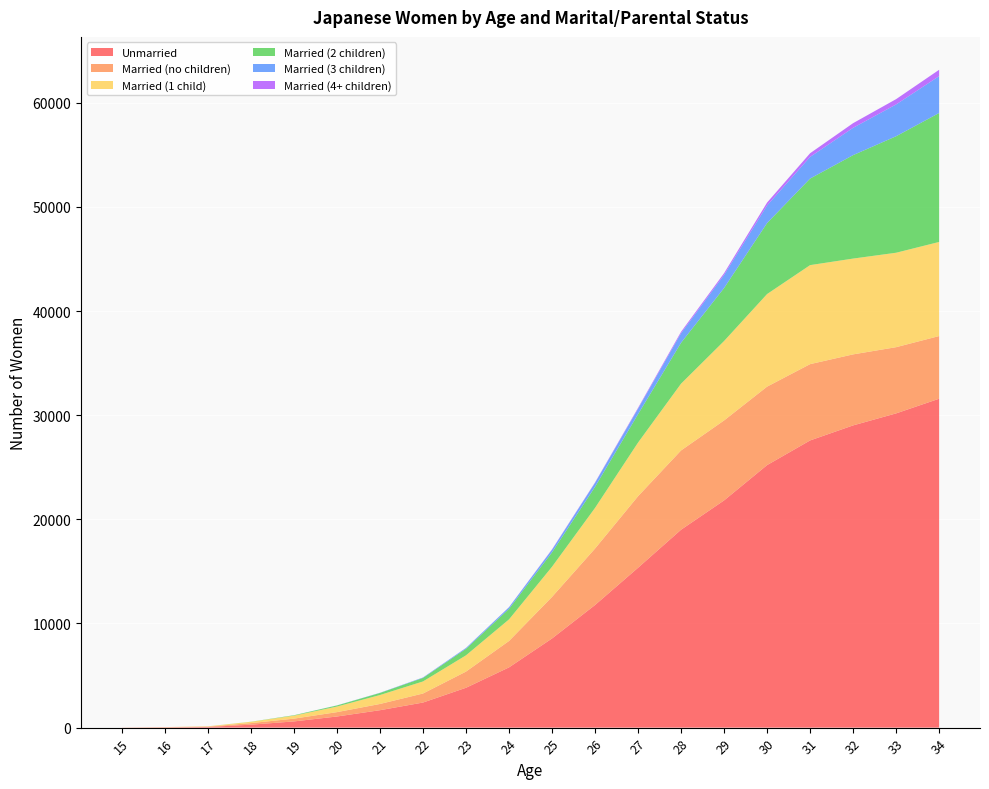

Reading right to left, transcribe all the data shown in this chart.

Unmarried: 31585	30176	29022	27578	25210	21819	19005	15353	11774	8561	5785	3828	2409	1674	1069	596	284	63	26	6
Married (no children): 6017	6357	6820	7327	7535	7679	7613	6869	5422	3992	2536	1553	867	599	419	267	151	30	19	6
Married (1 child): 9036	9069	9199	9507	8890	7626	6411	5151	3904	2895	2072	1562	1158	858	536	286	122	32	7	0
Married (2 children): 12384	11187	9933	8312	6816	5090	3928	2726	2022	1385	1016	626	340	199	104	41	11	1	0	0
Married (3 children): 3539	3054	2624	2079	1691	1255	916	526	385	252	149	80	39	17	10	2	0	0	0	0
Married (4+ children): 609	509	446	353	278	169	137	81	41	37	12	7	5	1	0	0	0	0	0	0